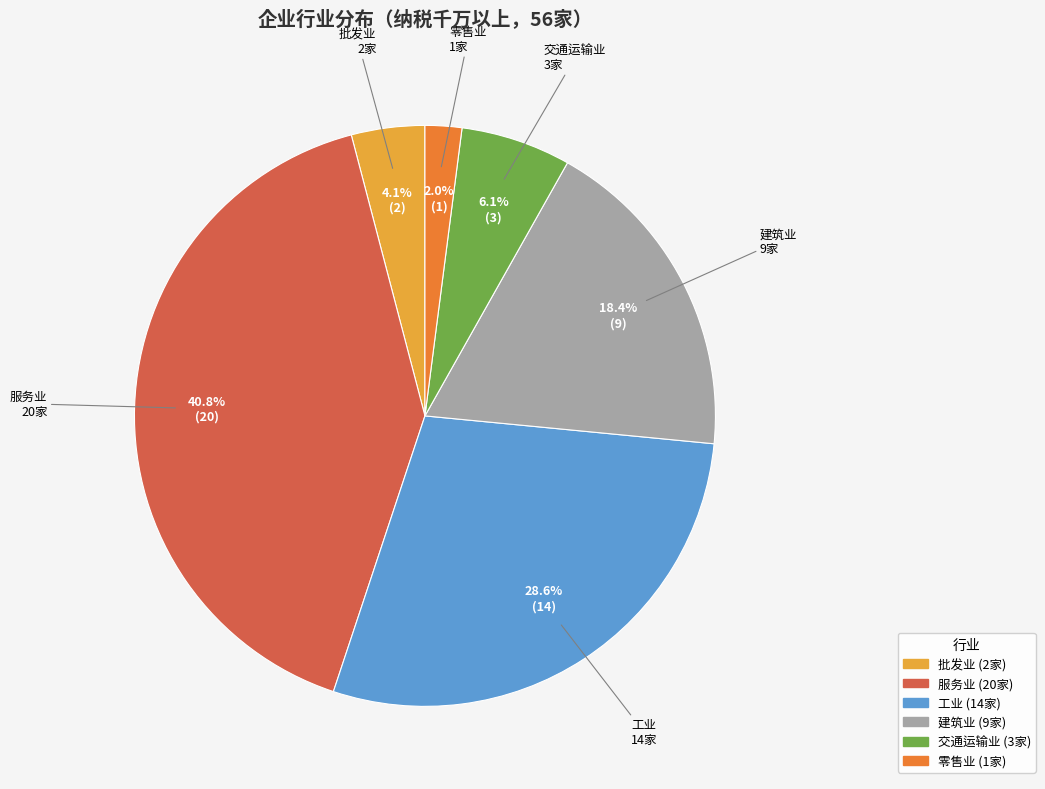

Which has a higher value, 零售业 or 服务业?

服务业